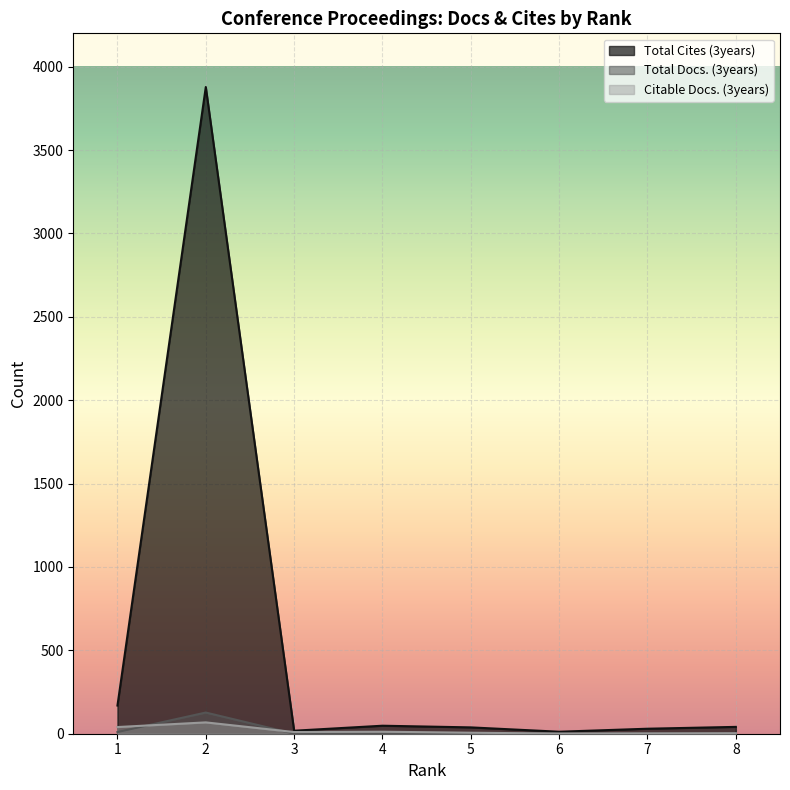

The Citable Docs. (3years) series shows 6 at 5. True or false?

True